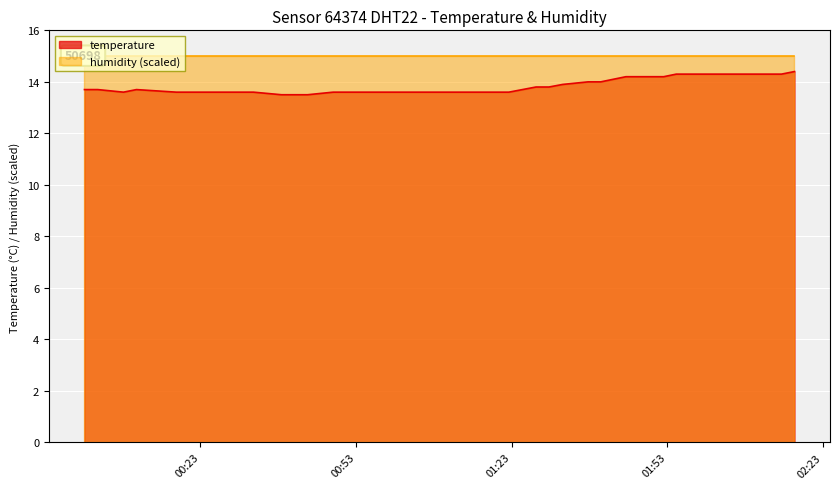

Count the values in the range 13 to 14.

28